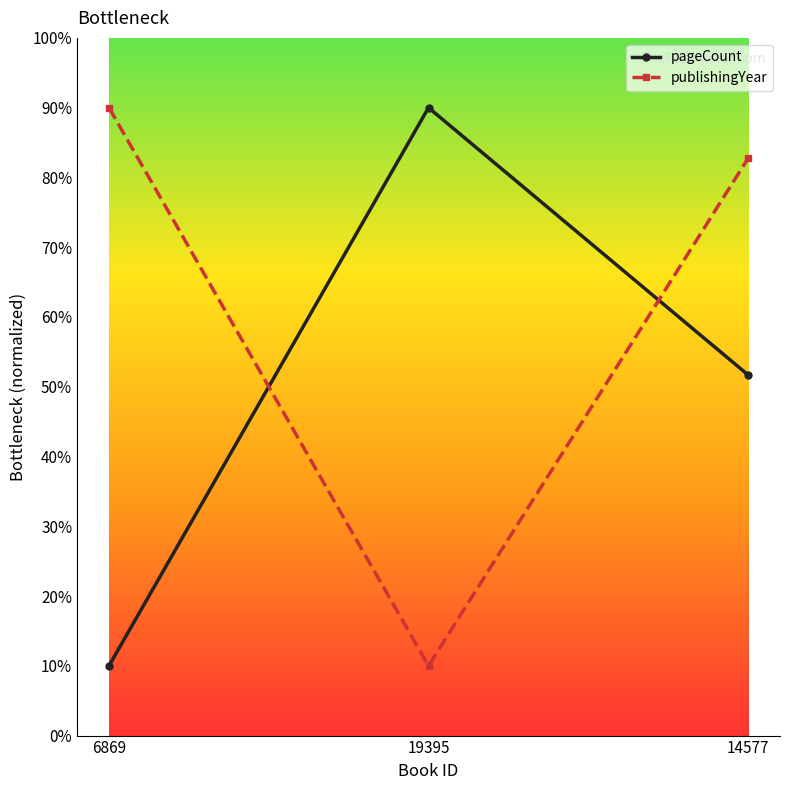

The publishingYear series shows 138.4 at 6869. True or false?

False